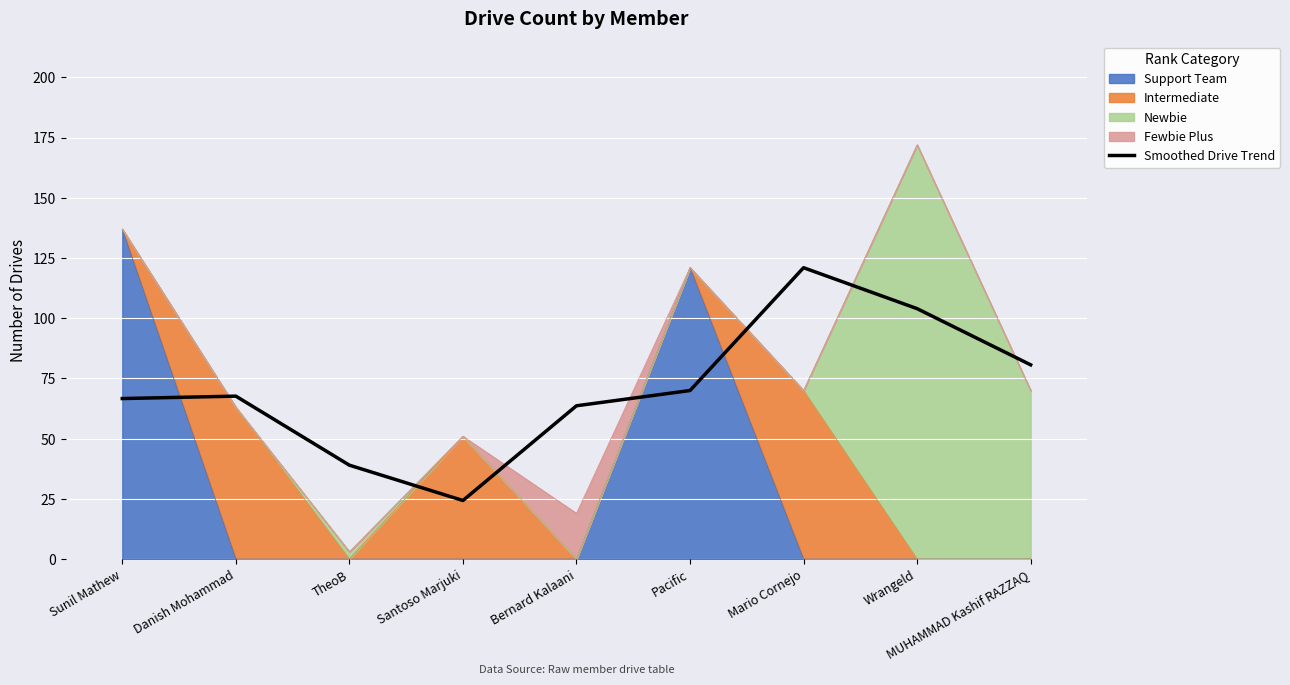

At which category does the data reach its first local valley?

Santoso Marjuki